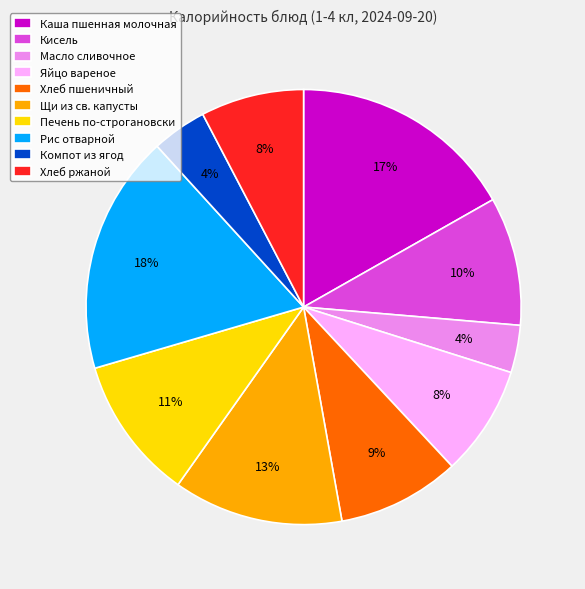

To the nearest percent, what portion does Рис отварной represent?

18%